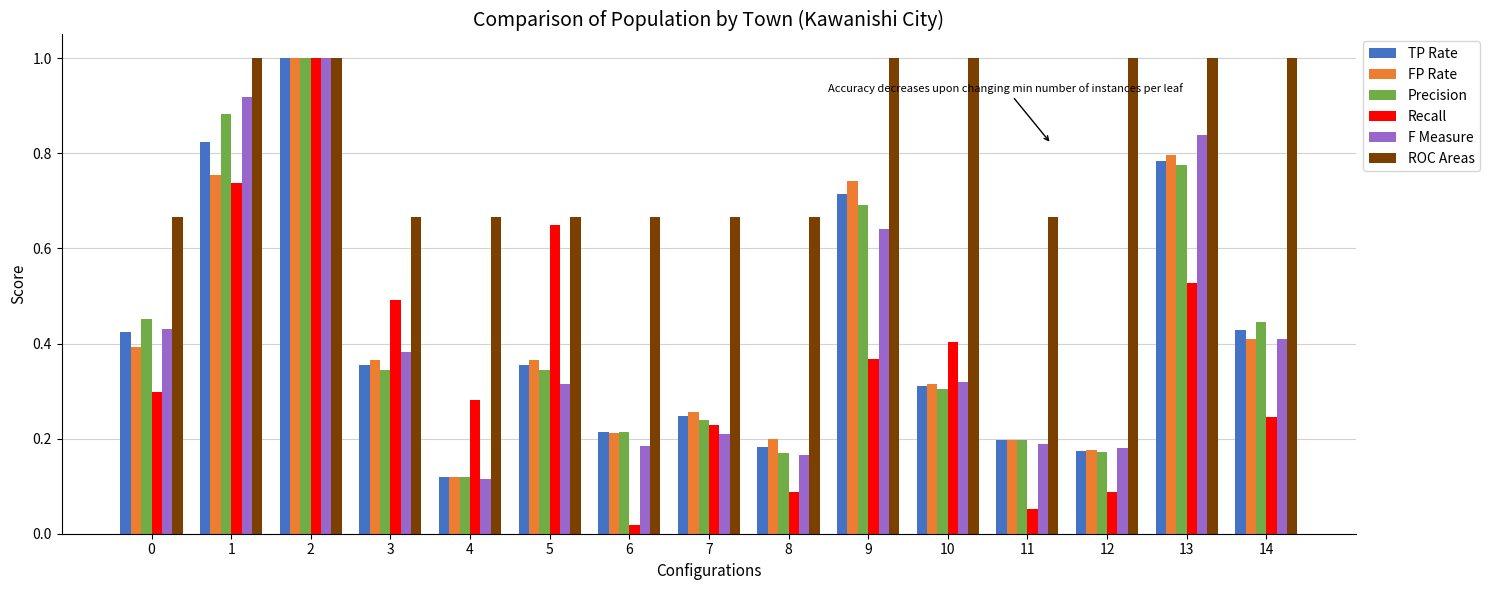

Which label corresponds to the smallest value in the chart?

6